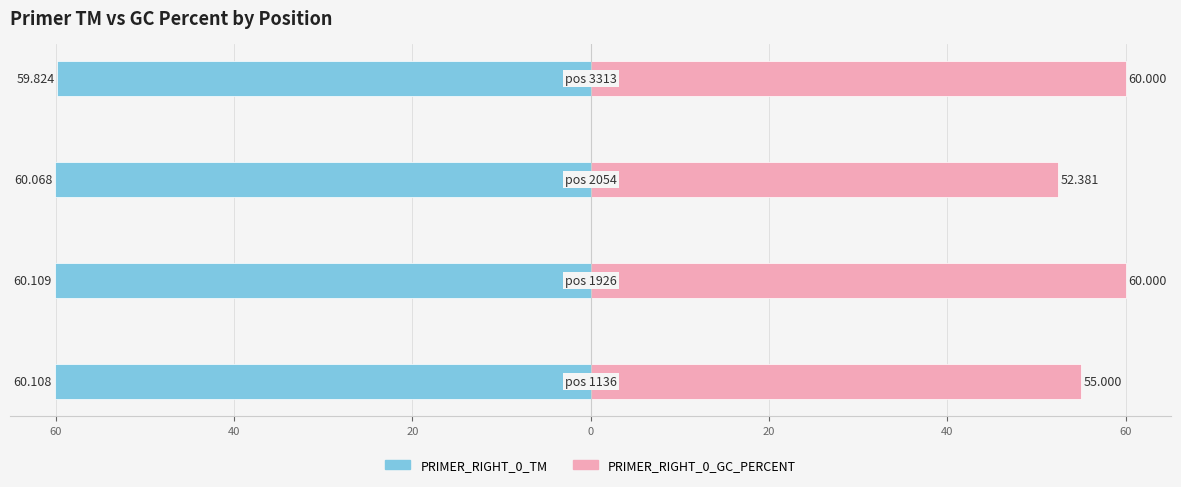

Is the value of PRIMER_RIGHT_0_TM at 60 greater than the value of PRIMER_RIGHT_0_GC_PERCENT at 40?

No